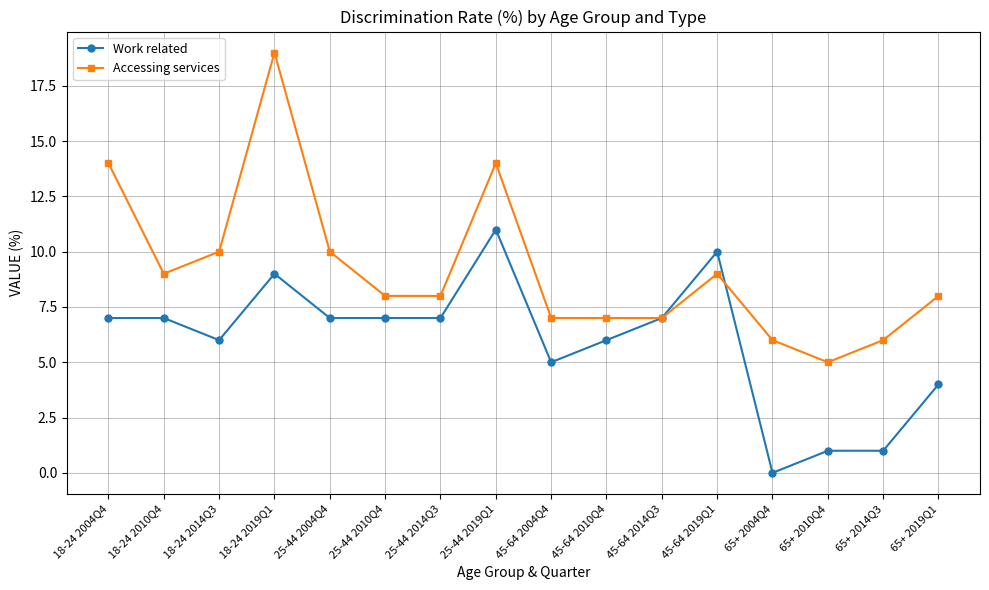

Reading right to left, list all the values displayed in this chart.

Work related: 4	1	1	0	10	7	6	5	11	7	7	7	9	6	7	7
Accessing services: 8	6	5	6	9	7	7	7	14	8	8	10	19	10	9	14